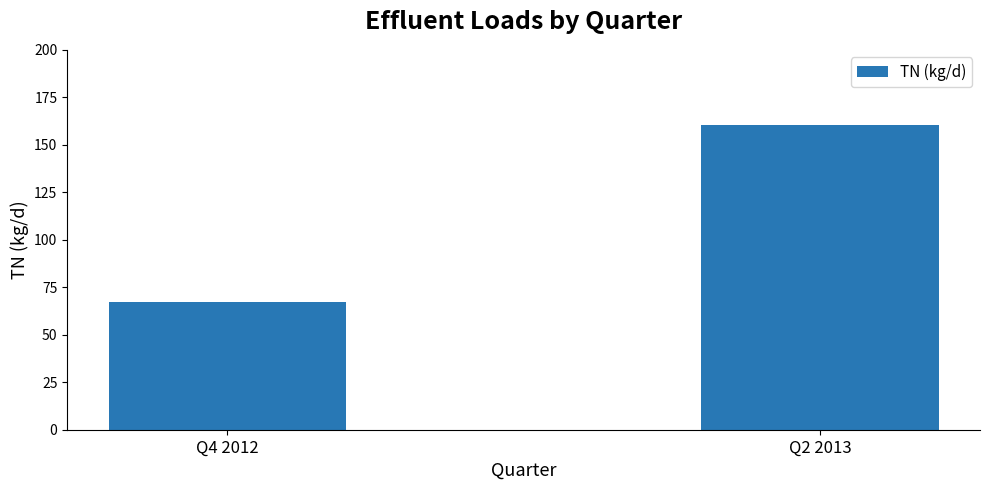

The chart shows a value of 67.1 at Q4 2012. True or false?

True